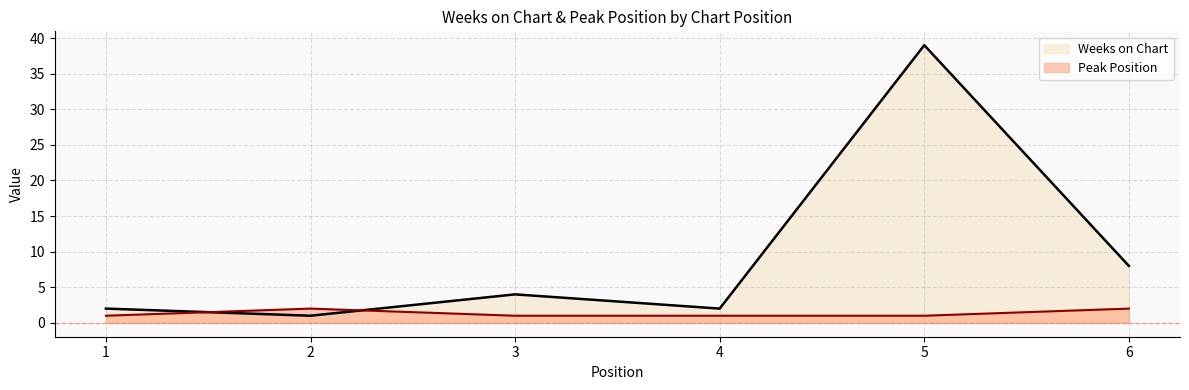

Where is the first local maximum for Peak Position?

2